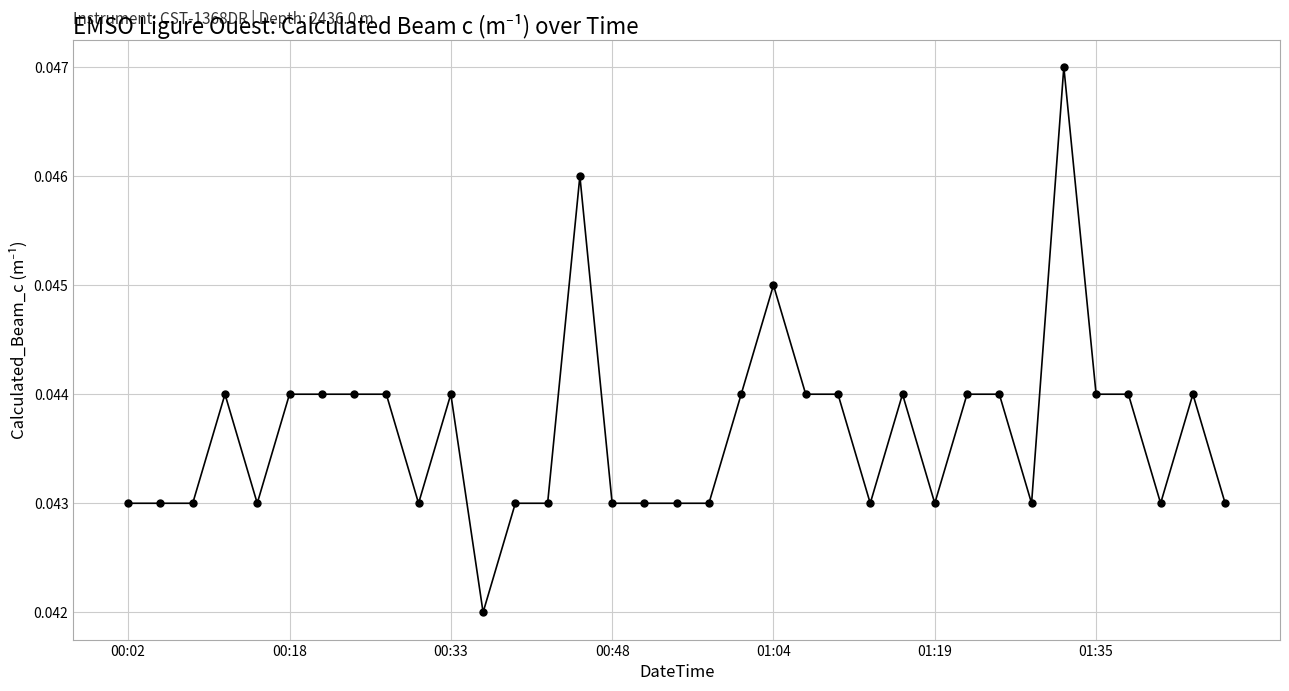

True or false: there are more than 0 points higher than both neighbors.

True